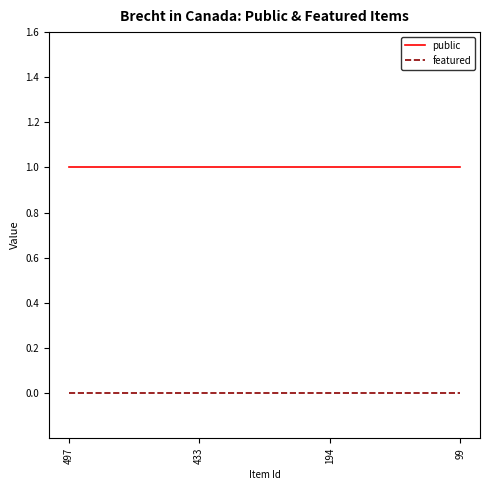

Reading right to left, what are all the values shown in this chart?

public: 99=1	194=1	433=1	497=1
featured: 99=0	194=0	433=0	497=0